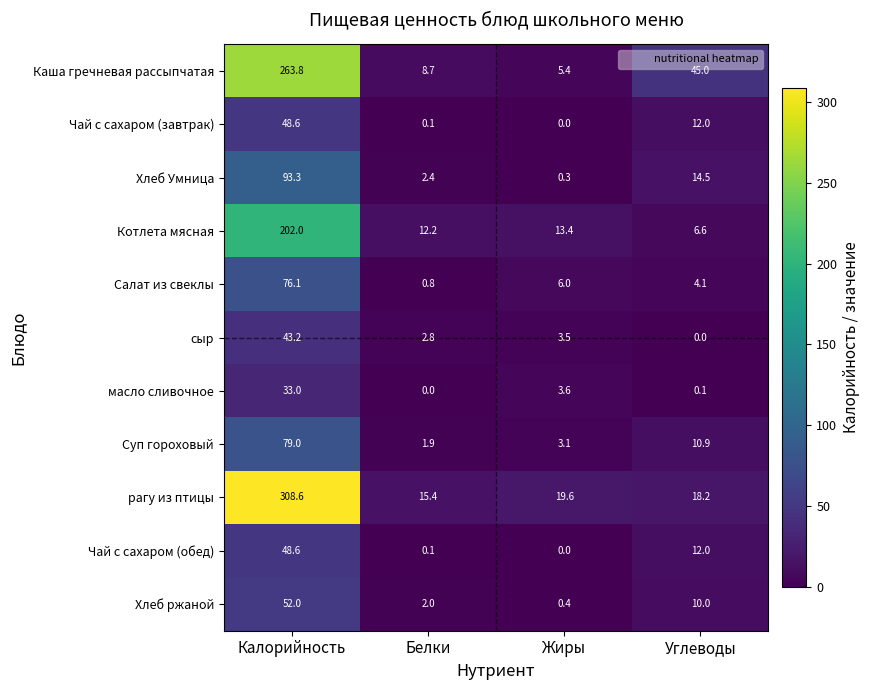

Count the number of data series in this chart.

11